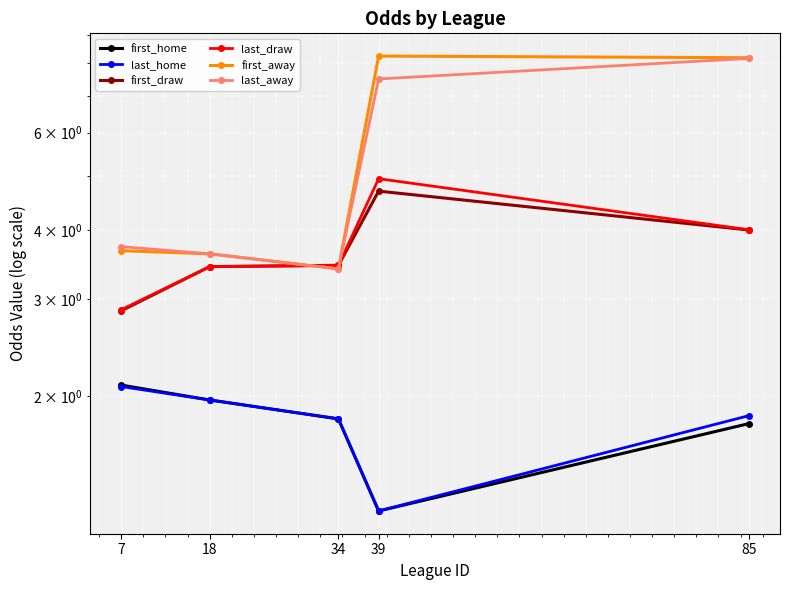

What is the difference between the second highest and second lowest values in the last_draw series?

0.6